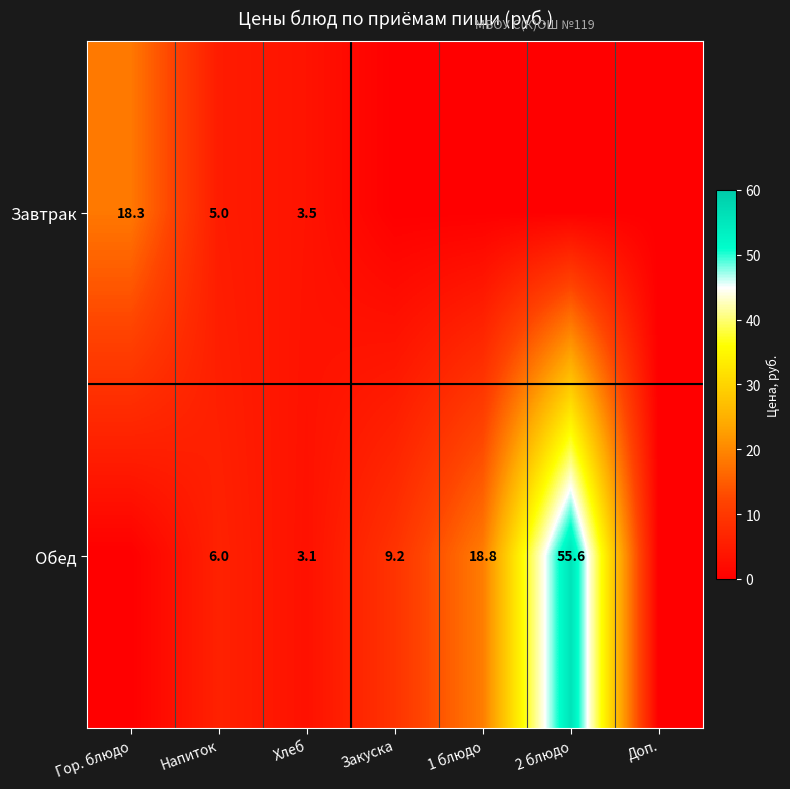

What is the difference between the Обед values at Напиток and 1 блюдо?

12.8